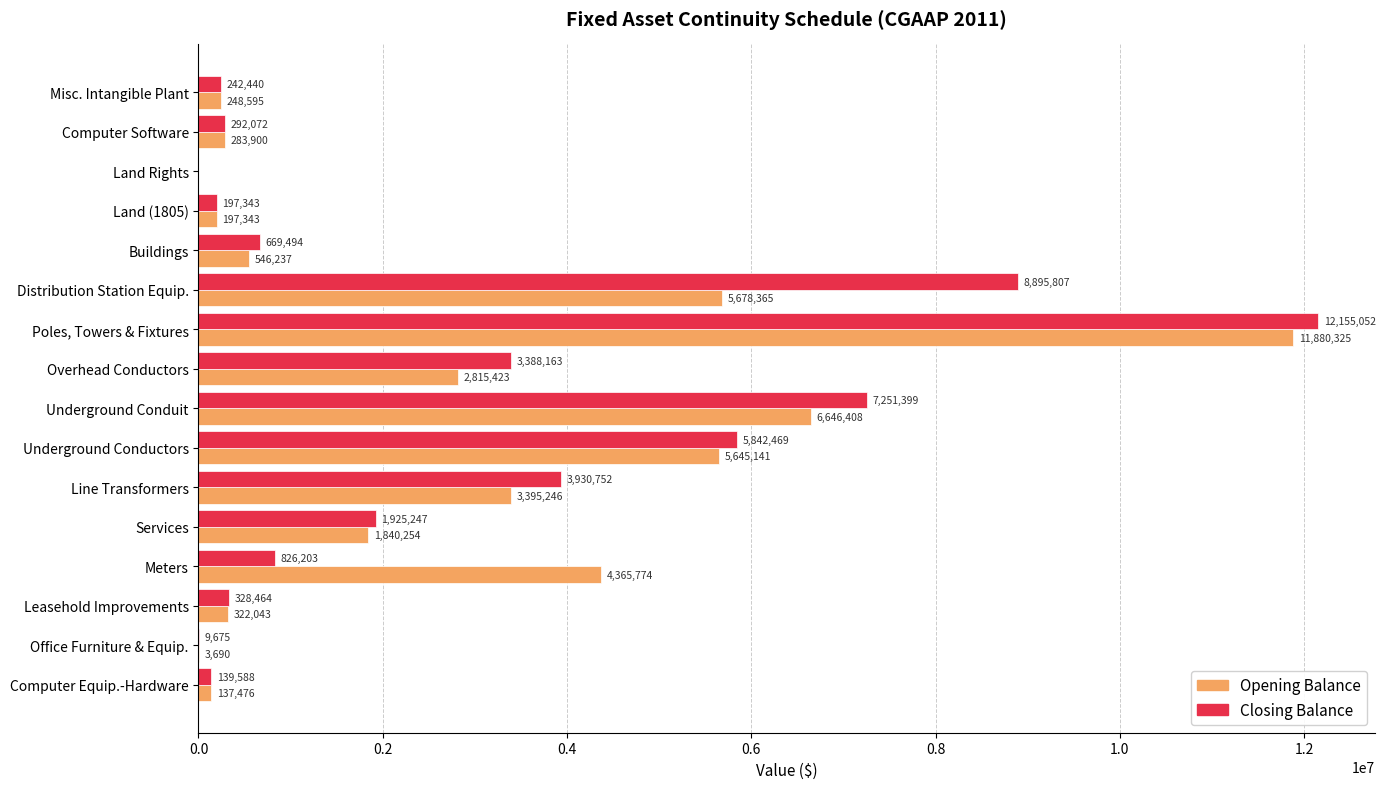

What is the sum of the Closing Balance values at Misc. Intangible Plant and Underground Conductors?

6084909